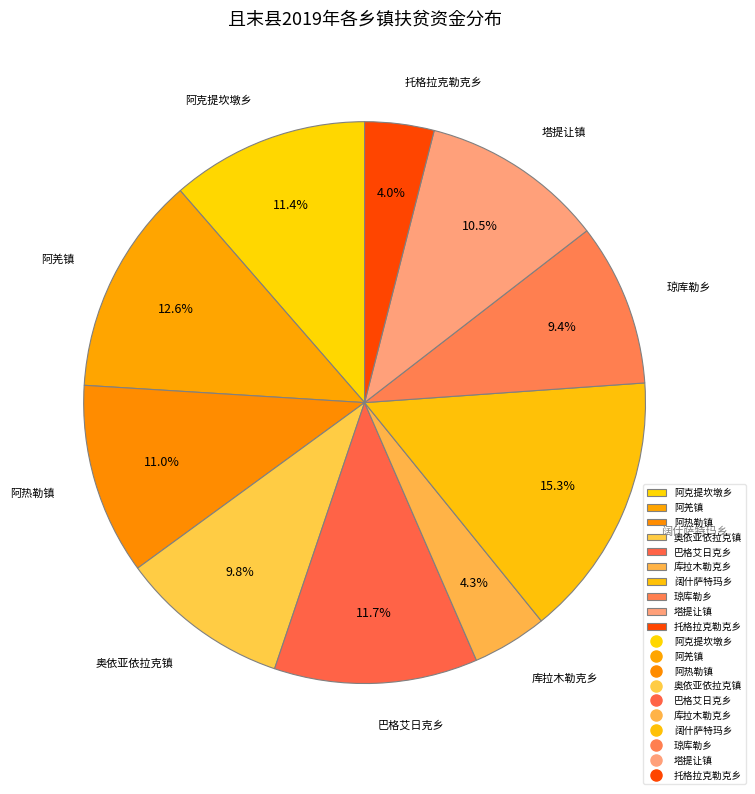

Is 巴格艾日克乡 the majority of the pie?

No